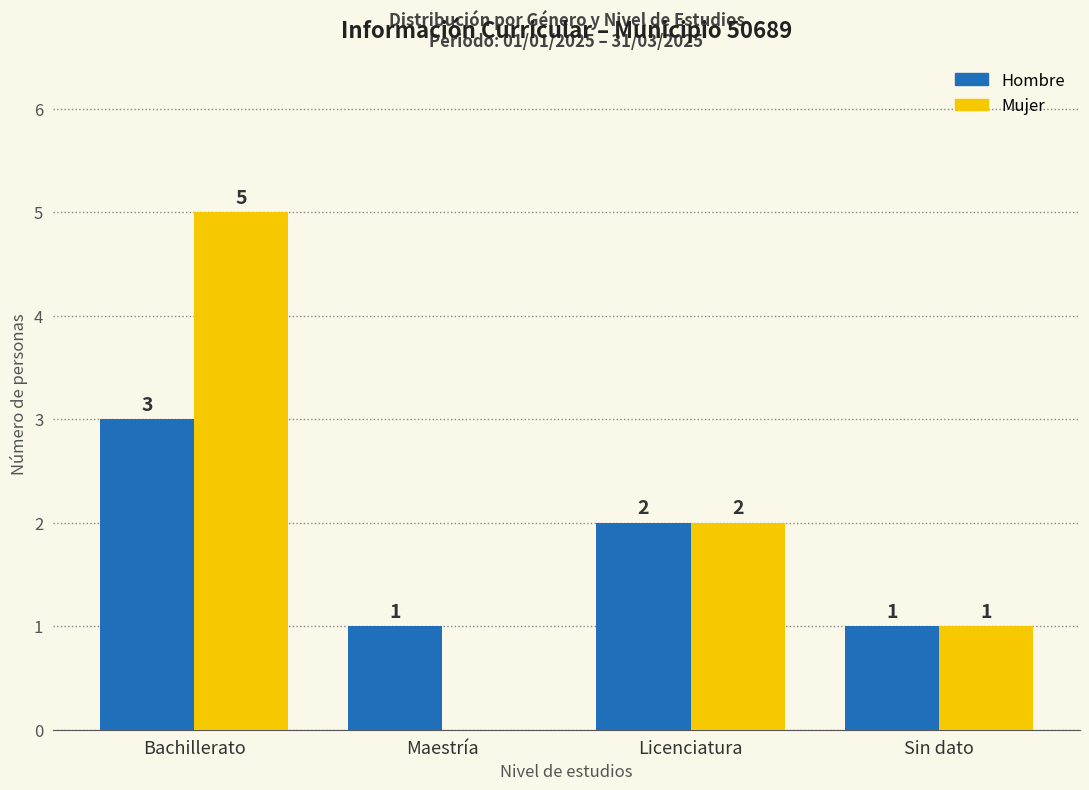

Which category has the highest value in the Hombre series?

Bachillerato